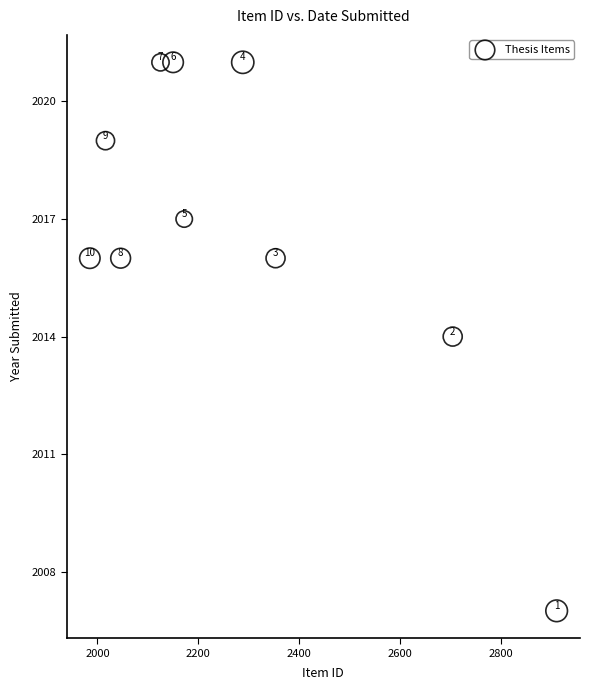

What Y value in the scatter plot is closest to 2014?

2014